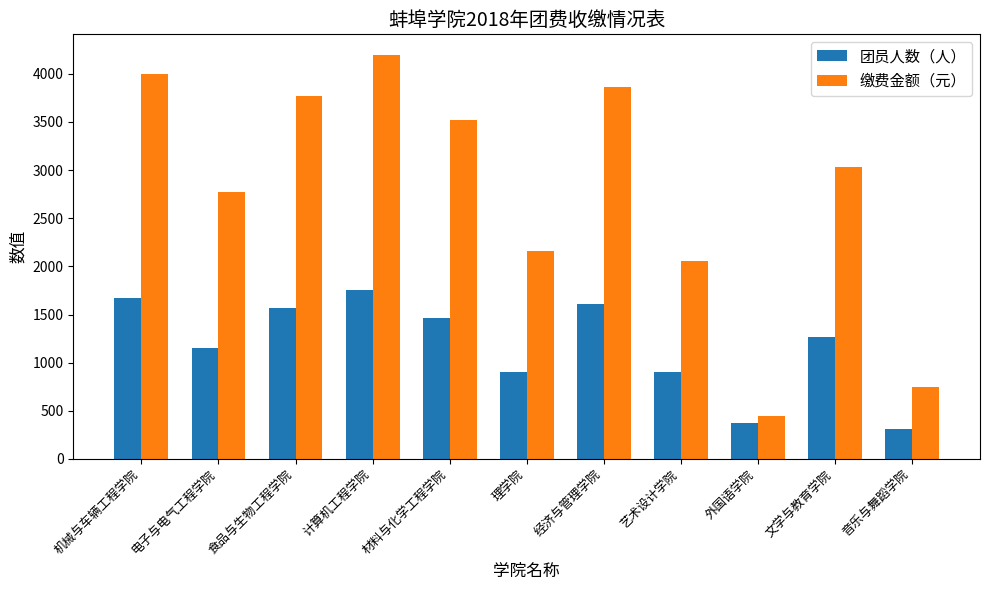

What is the difference between the maximum and minimum values in the 缴费金额（元） series?

3753.6